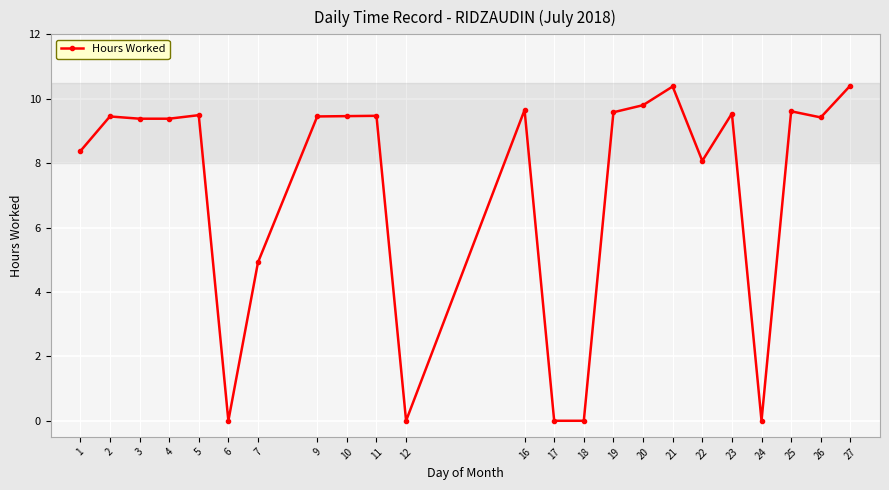

Count the number of data series in this chart.

1